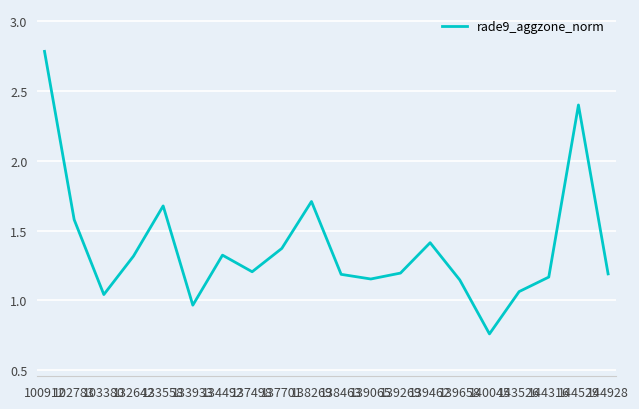

Between 139462 and 102783, which is larger?

102783